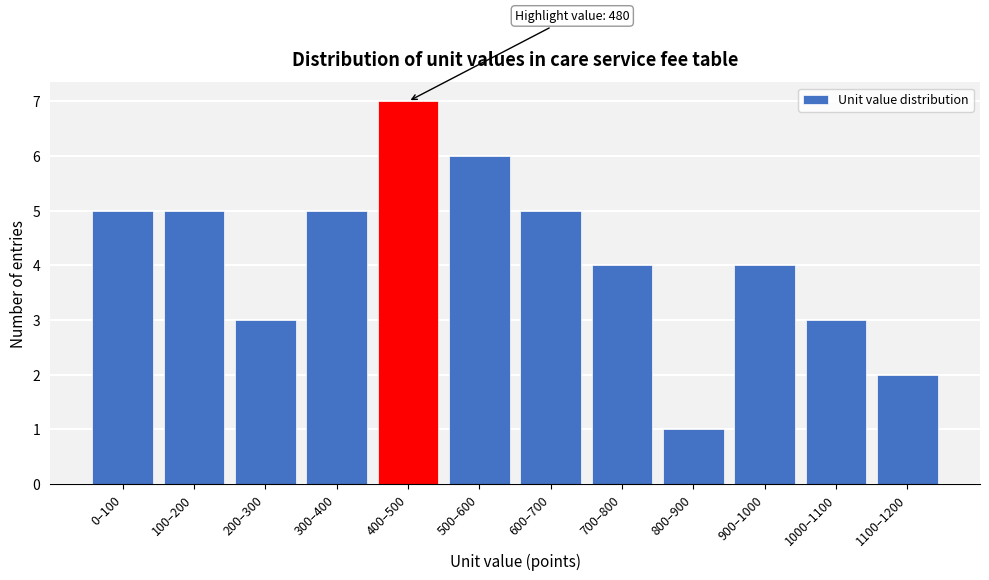

Reading left to right, what are all the values shown in this chart?

0–100=5	100–200=5	200–300=3	300–400=5	400–500=7	500–600=6	600–700=5	700–800=4	800–900=1	900–1000=4	1000–1100=3	1100–1200=2